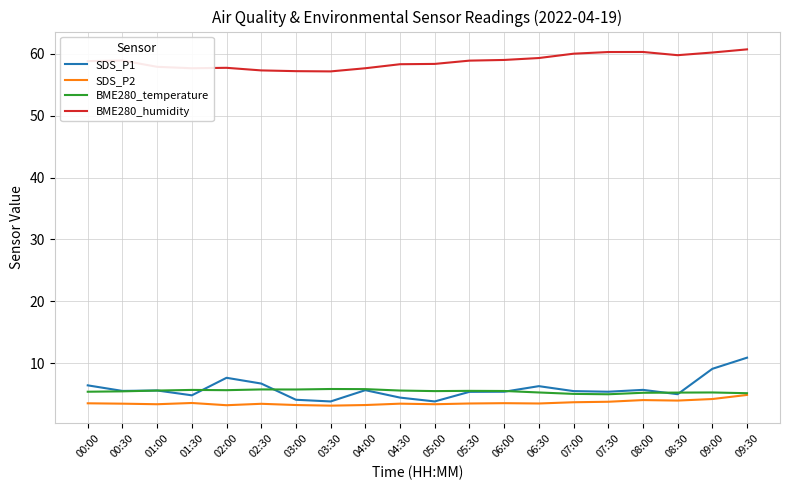

True or false: BME280_temperature and BME280_humidity cross at least once.

False